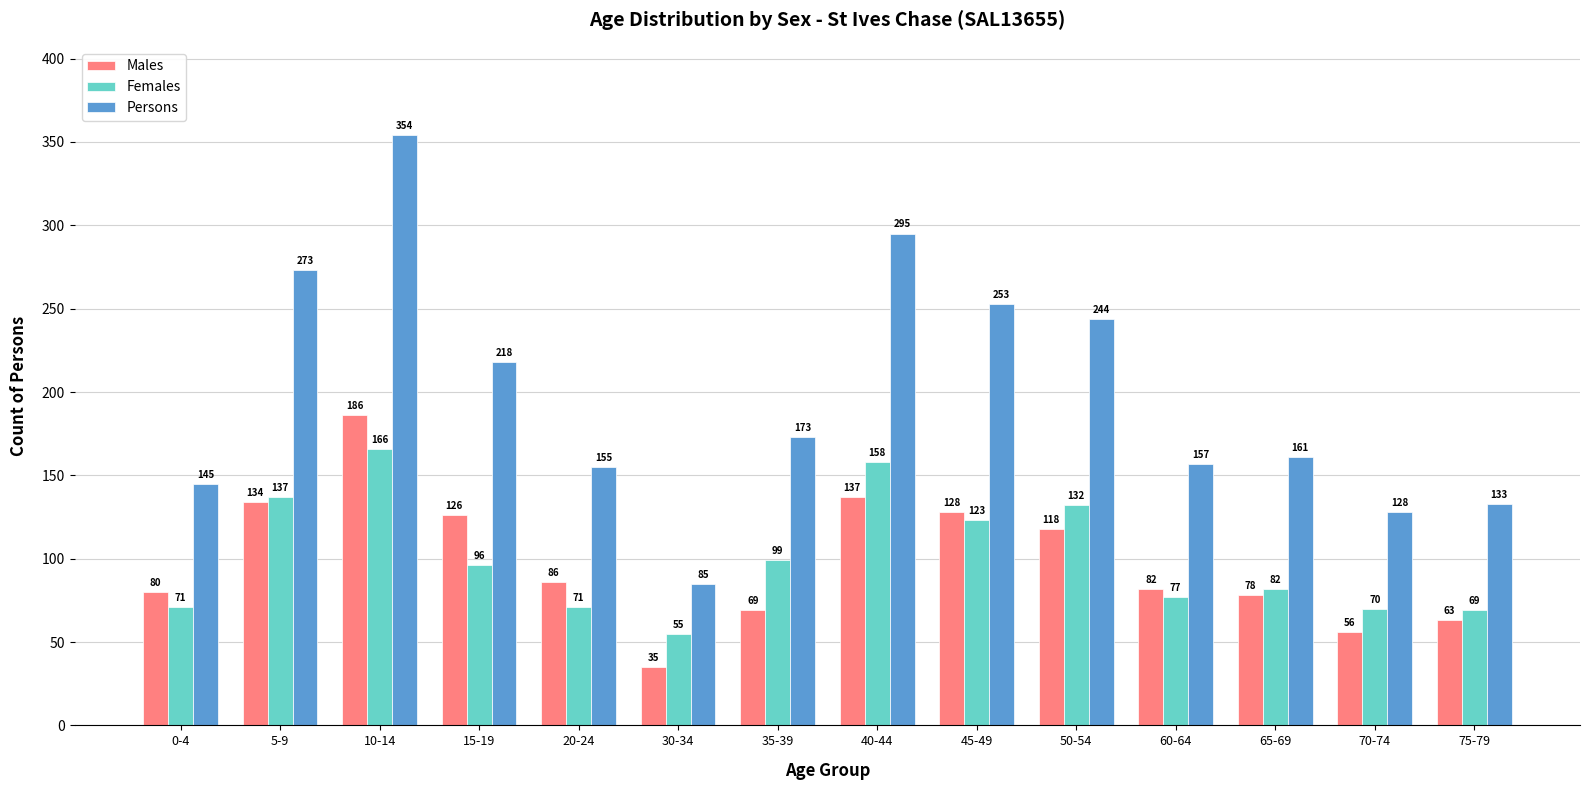

Is the value of Persons at 65-69 greater than the value of Females at 0-4?

Yes